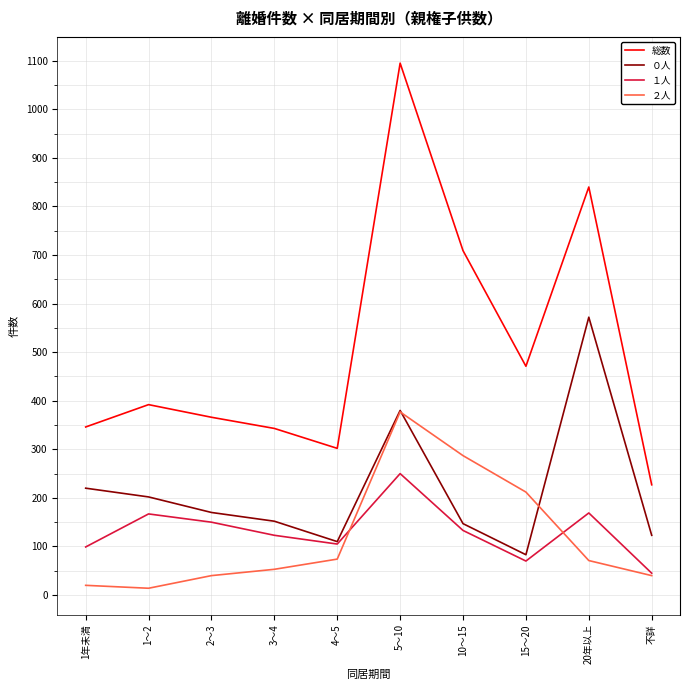

Does the chart have visible grid lines?

Yes